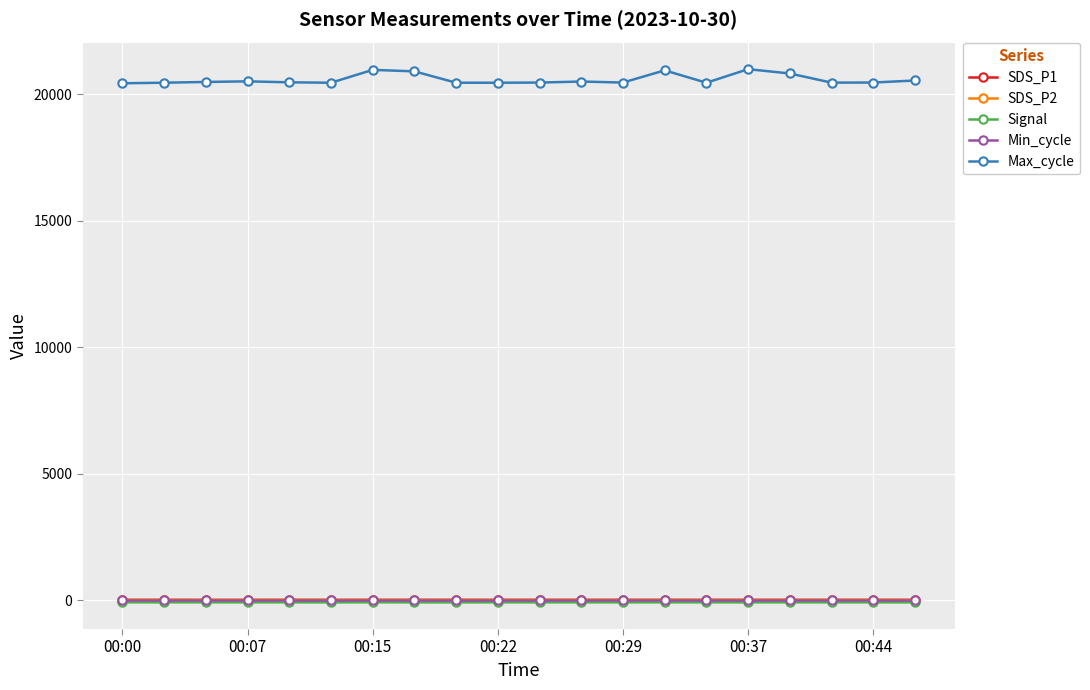

True or false: Signal and Max_cycle cross at least once.

False